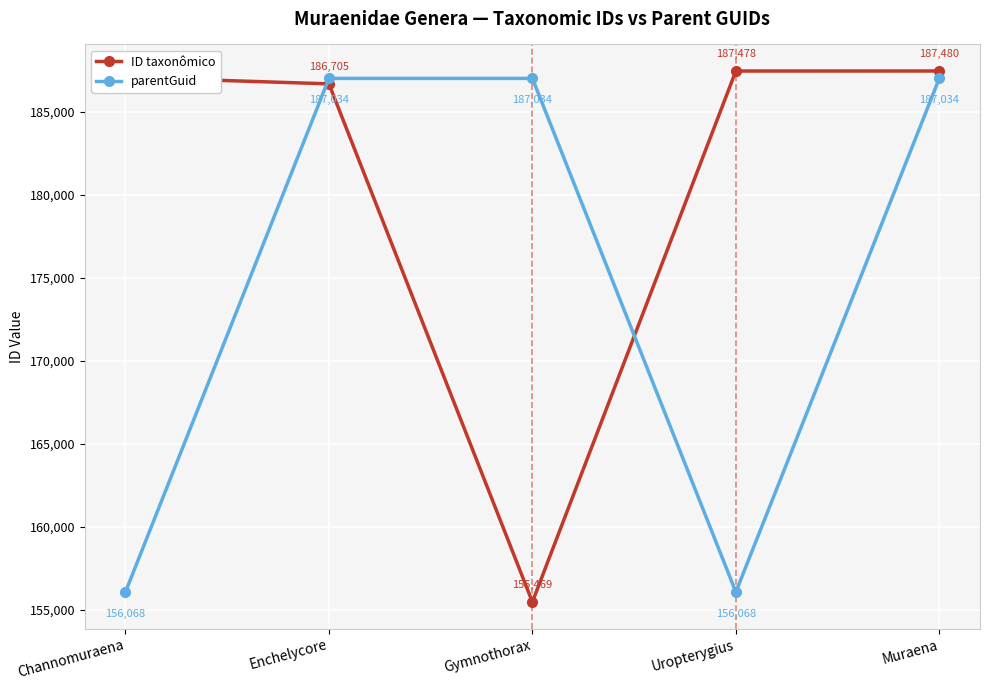

The value of parentGuid at Gymnothorax is 330176. True or false?

False